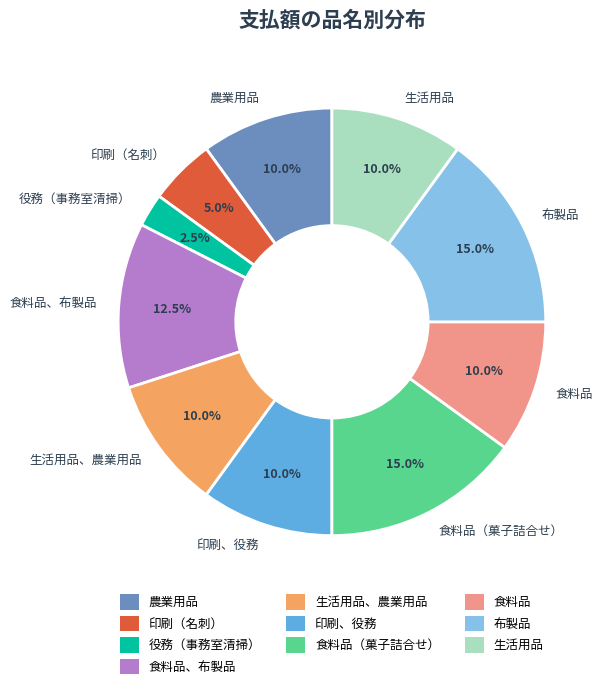

How many slices are in this pie chart?

10